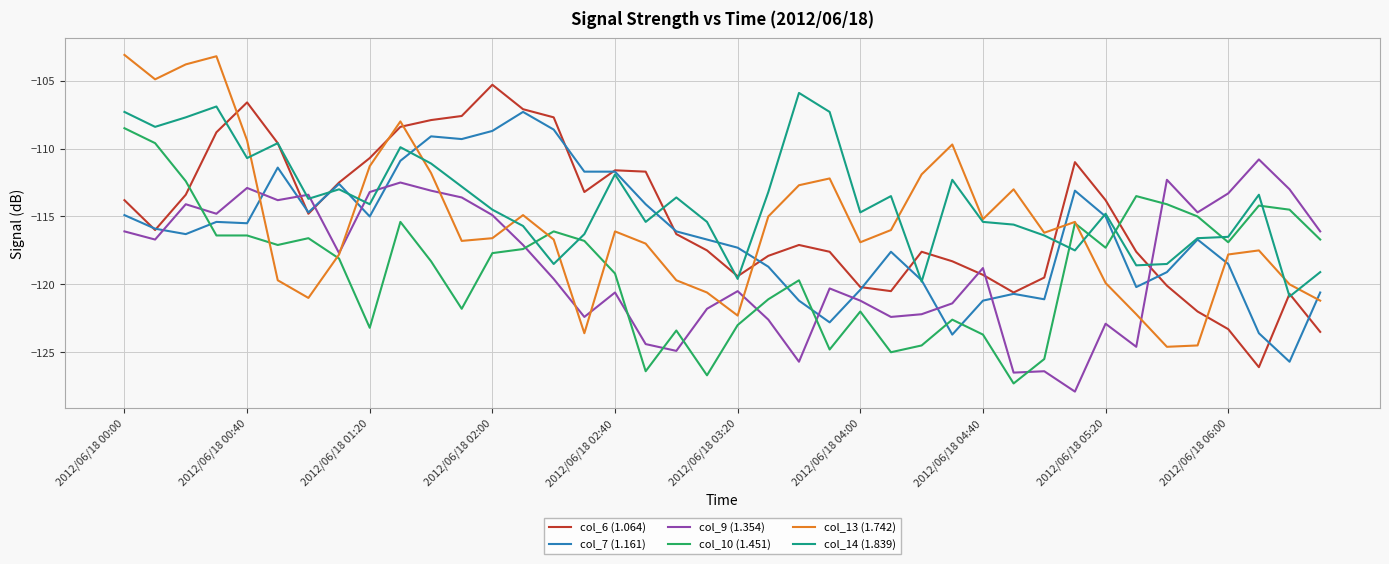

Is this an area chart (filled region under the line)?

No